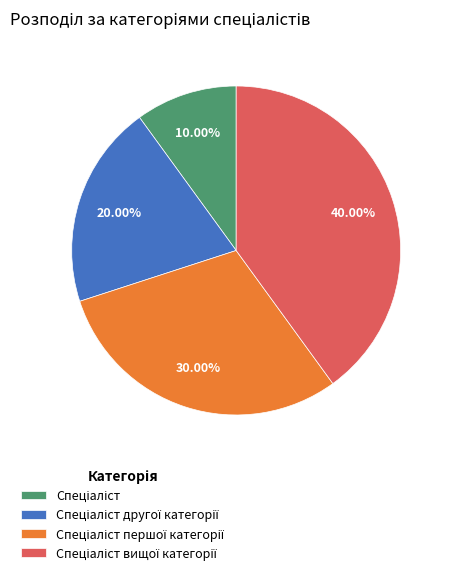

Is there a majority slice in this chart?

No